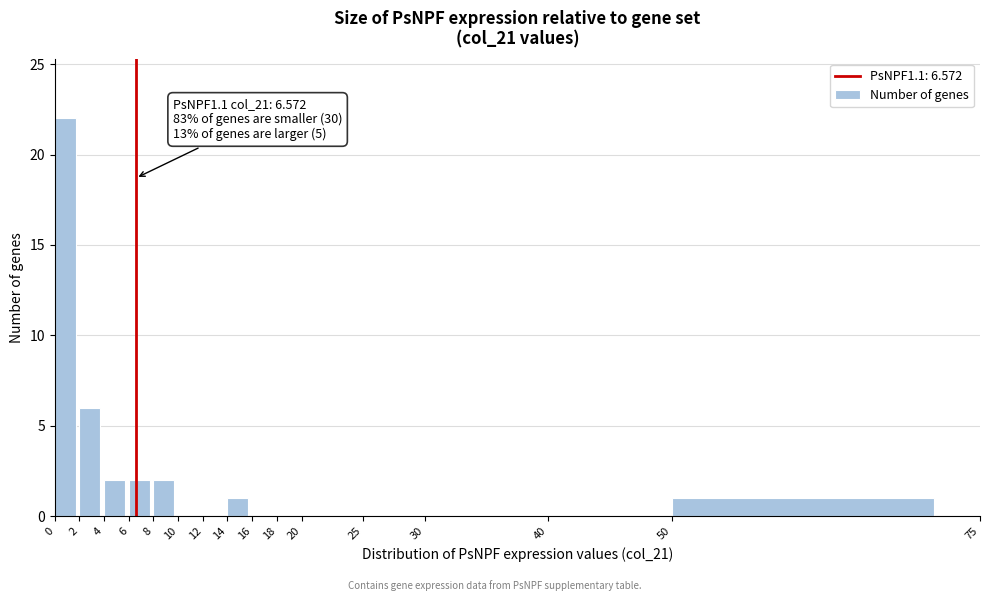

Over which range of the x-axis is the bar tallest?

0 to 2